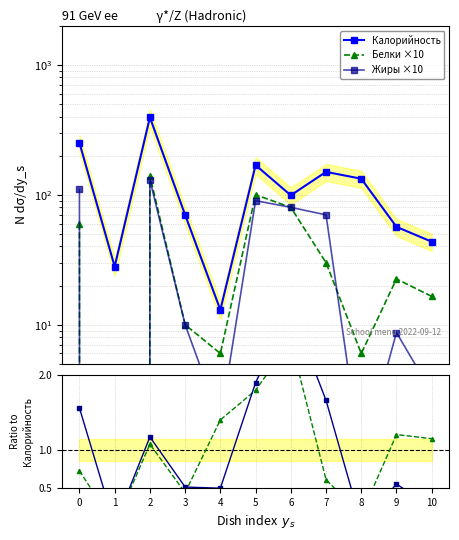

True or false: Белки / mean and Белки ×10 cross at least once.

False